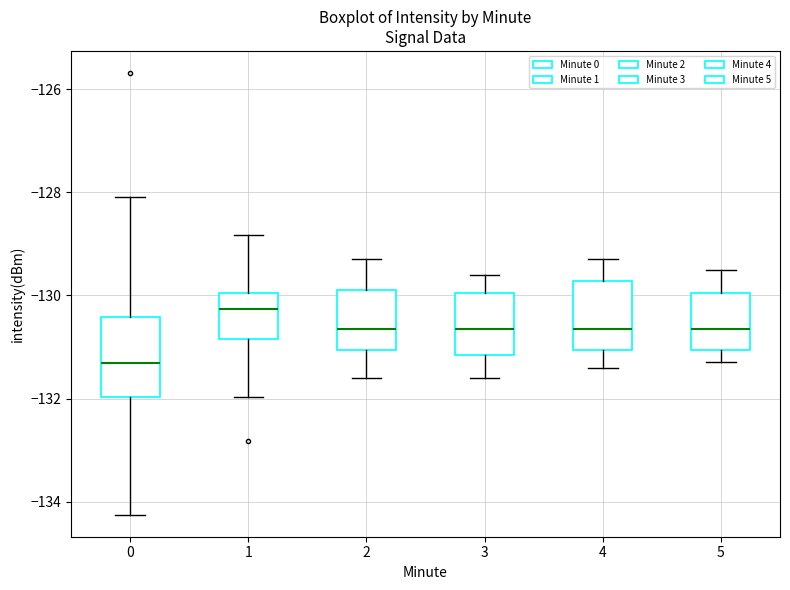

Comparing the boxes themselves (not the whiskers), which one is the tallest?

0